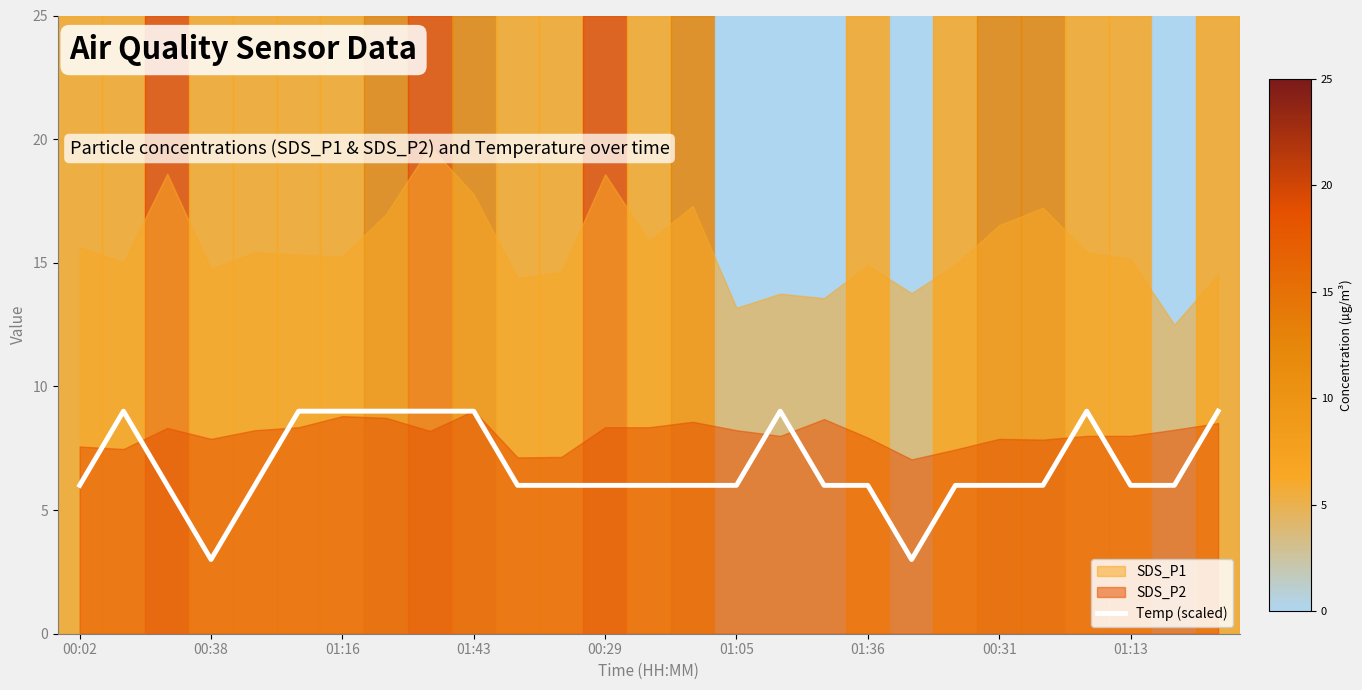

What is the difference between the maximum and minimum values?

6.0